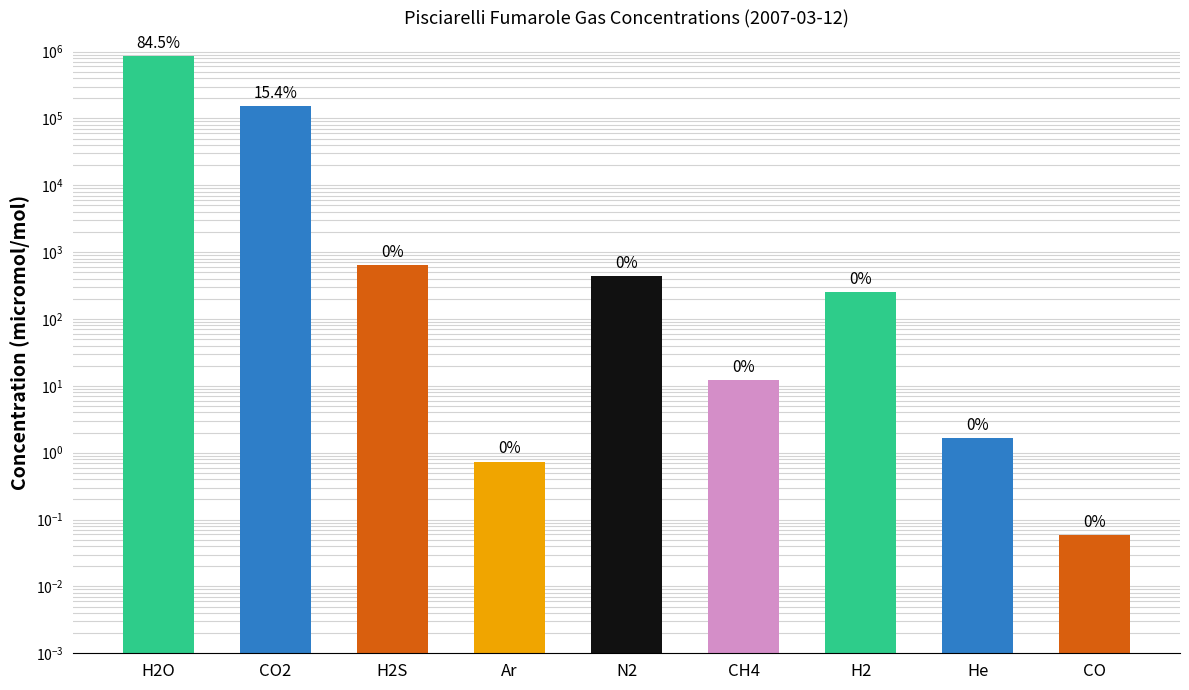

Count the number of categories in the chart.

9